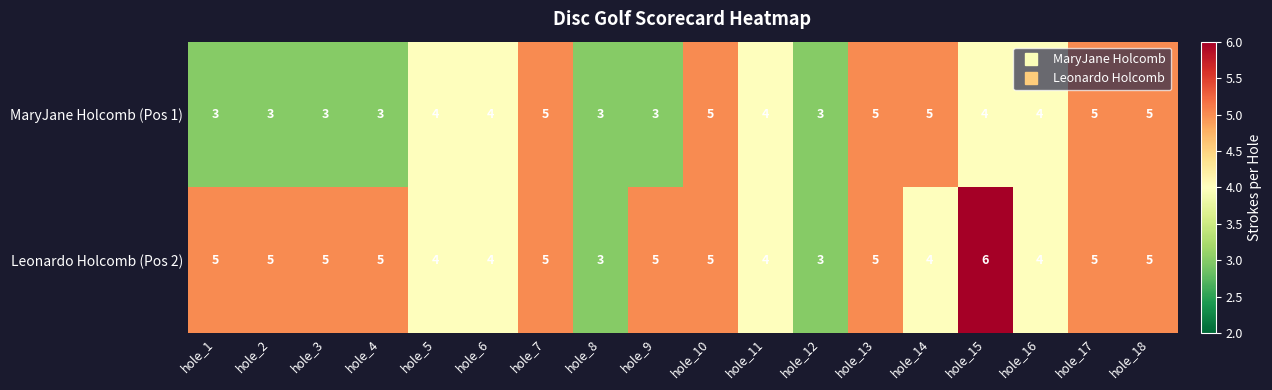

Which series has the largest total across all categories?

Leonardo Holcomb (Pos 2)